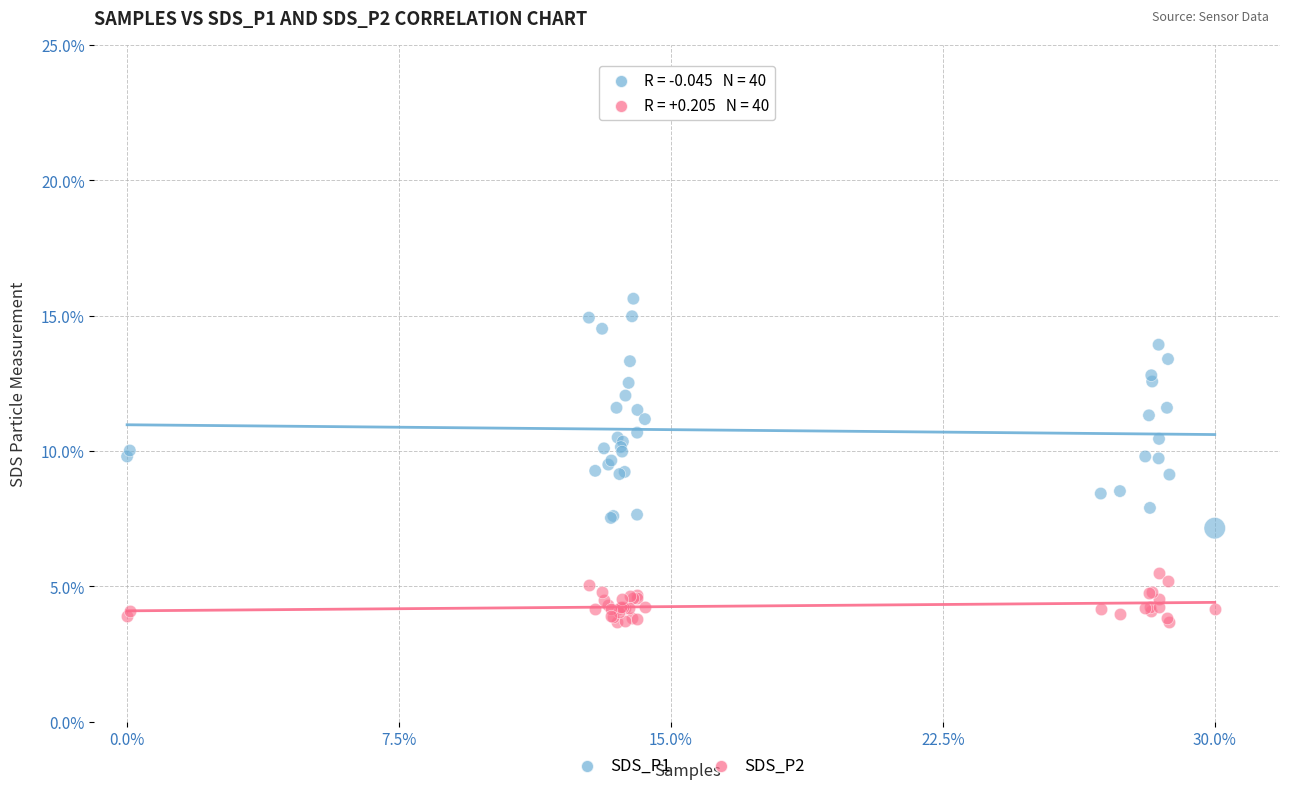

Which series contains the highest Y value?

SDS_P1